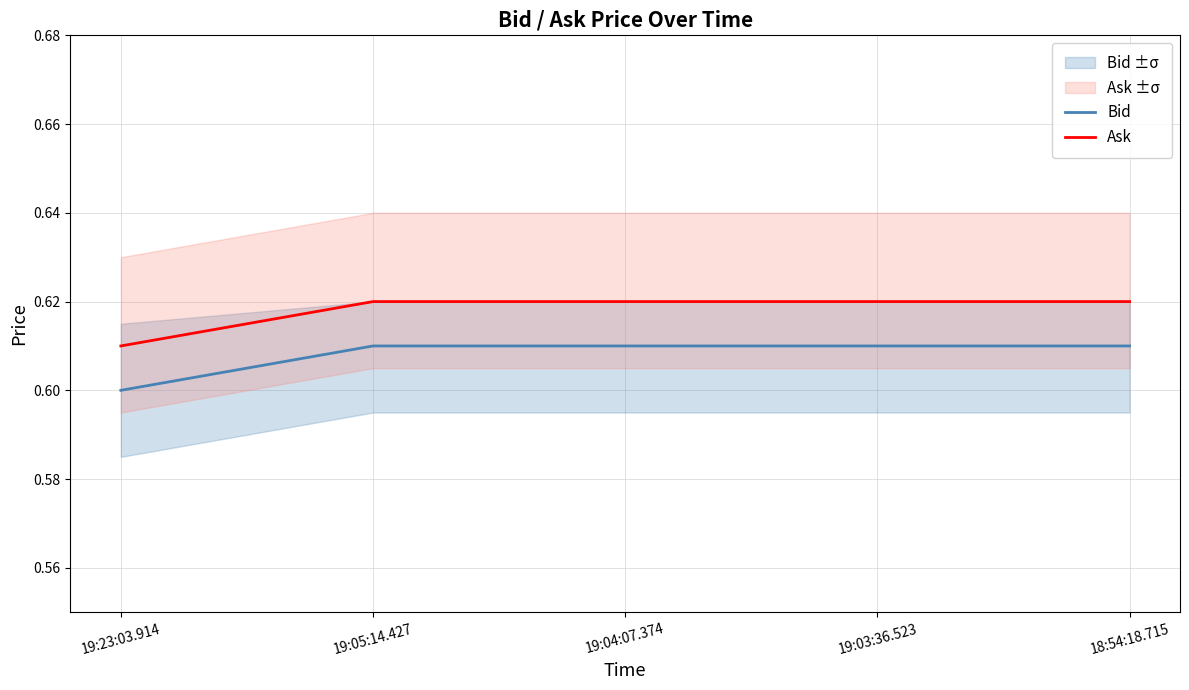

List the labels in order of Bid value, smallest first.

19:23:03.914, 19:05:14.427, 19:04:07.374, 19:03:36.523, 18:54:18.715